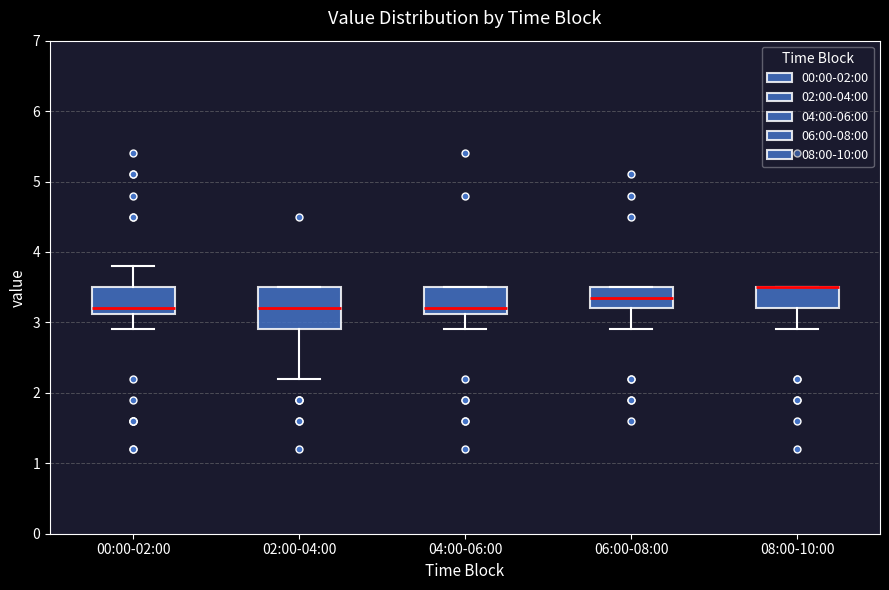

Which box is the tallest, from its lower edge to its upper edge?

02:00-04:00